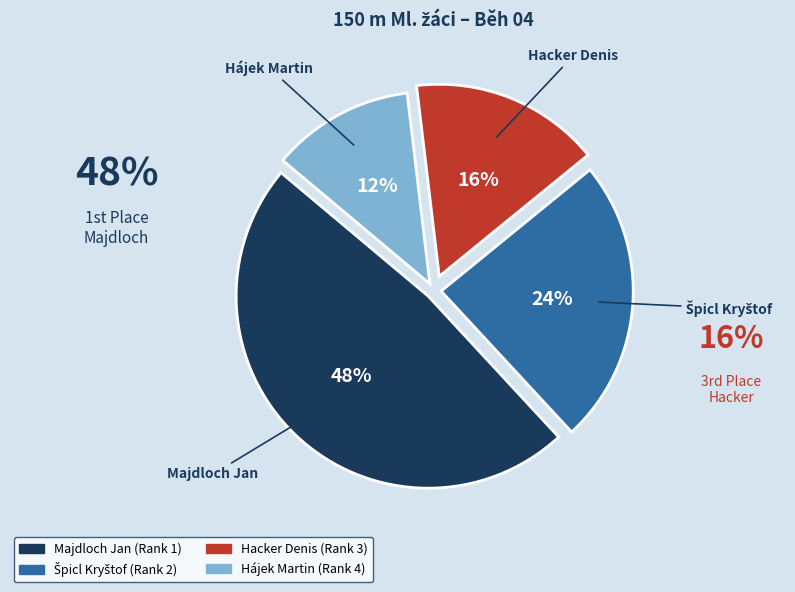

Is there a majority slice in this chart?

No